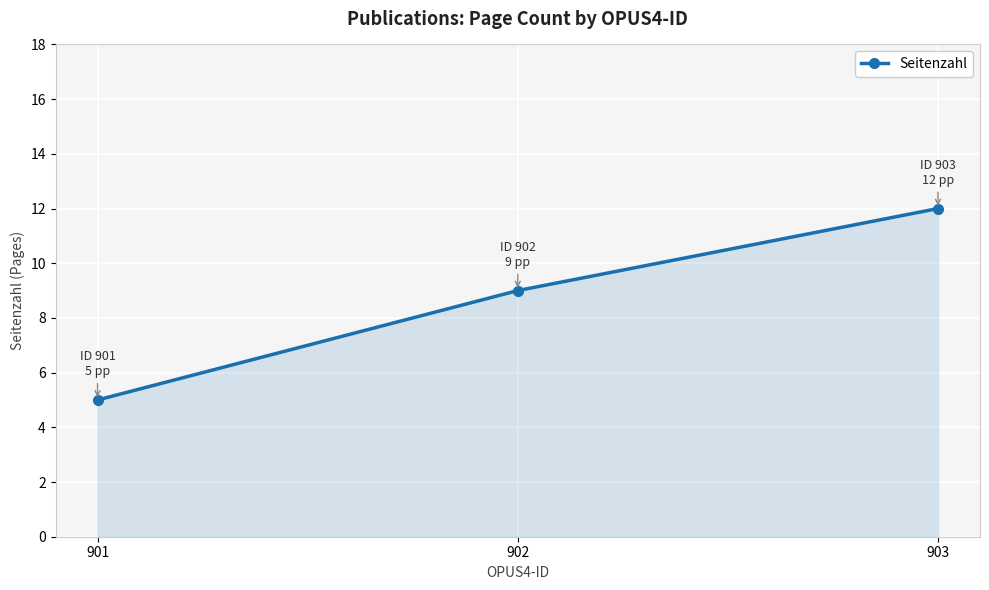

List the labels in order of value, smallest first.

901, 902, 903